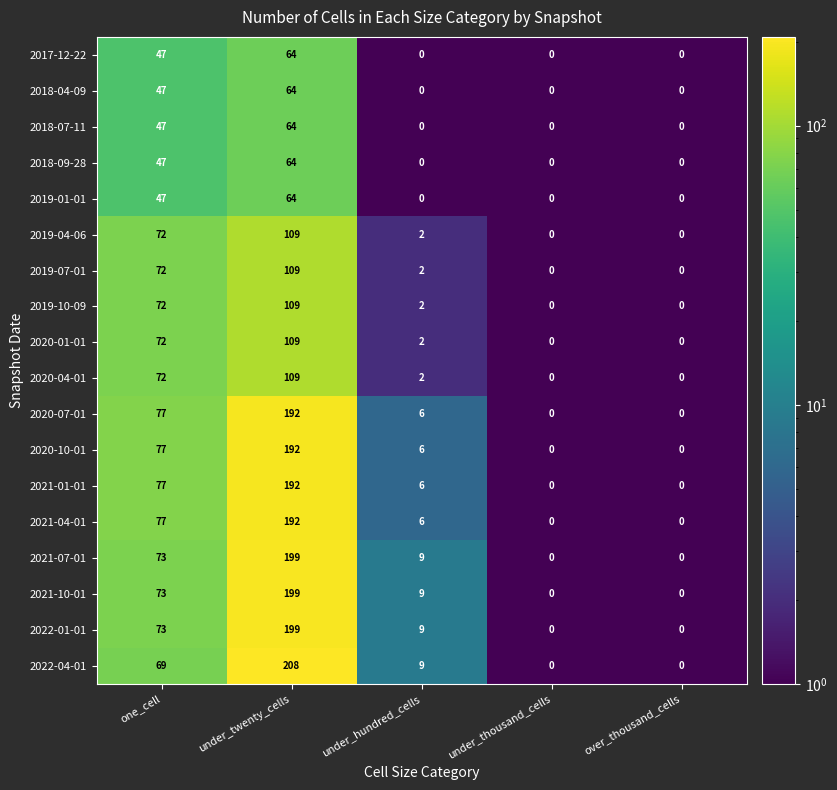

At how many categories does at least one series exceed 166?

1